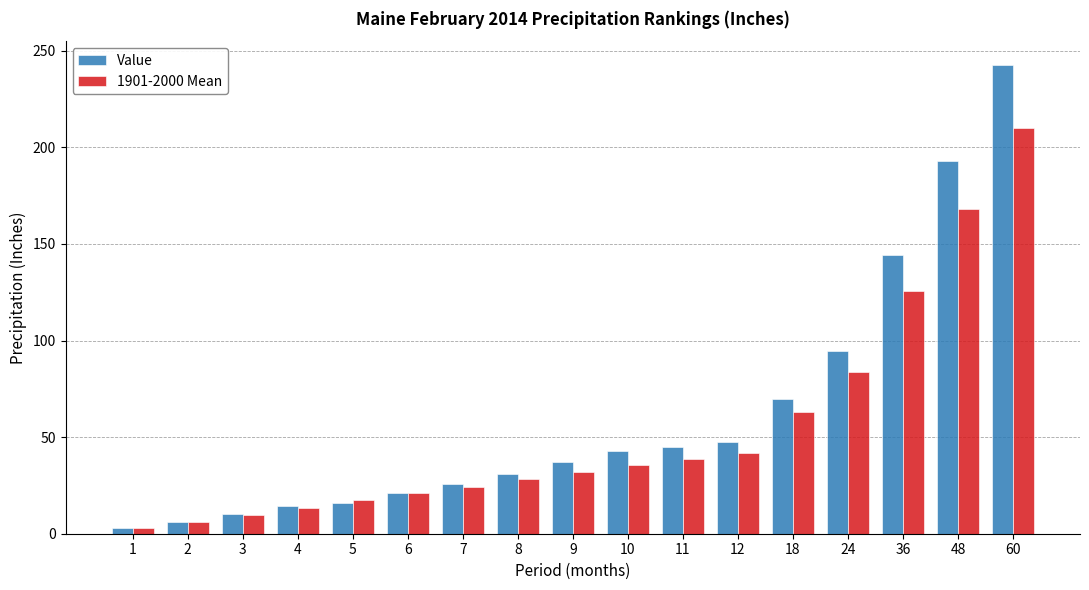

Count the number of categories in the chart.

17